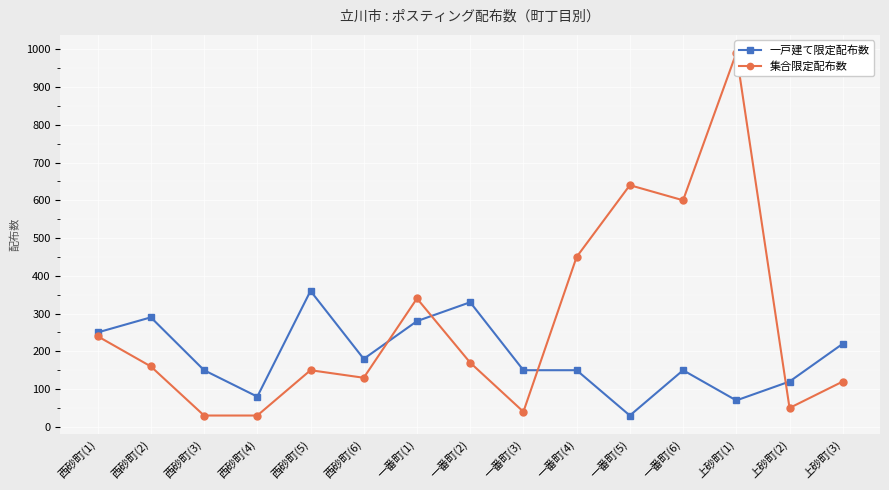

Reading left to right, list all the values displayed in this chart.

一戸建て限定配布数: 250	290	150	80	360	180	280	330	150	150	30	150	70	120	220
集合限定配布数: 240	160	30	30	150	130	340	170	40	450	640	600	990	50	120